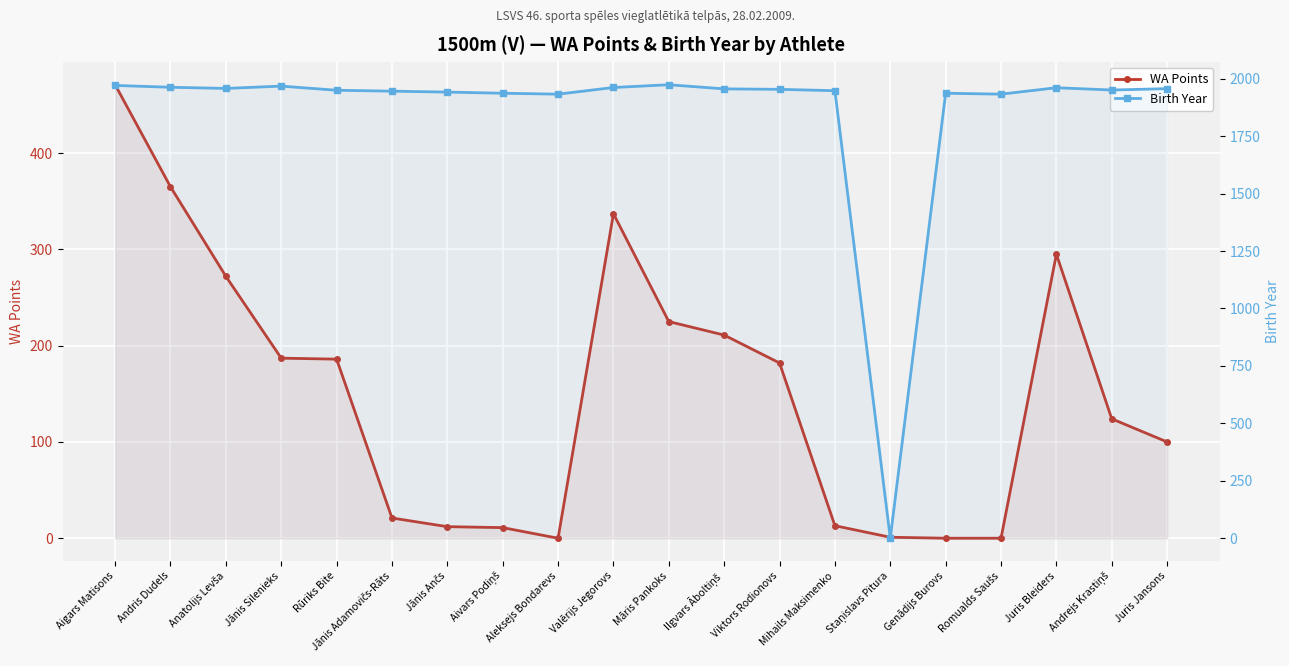

Does the chart display data point markers on the line(s)?

Yes